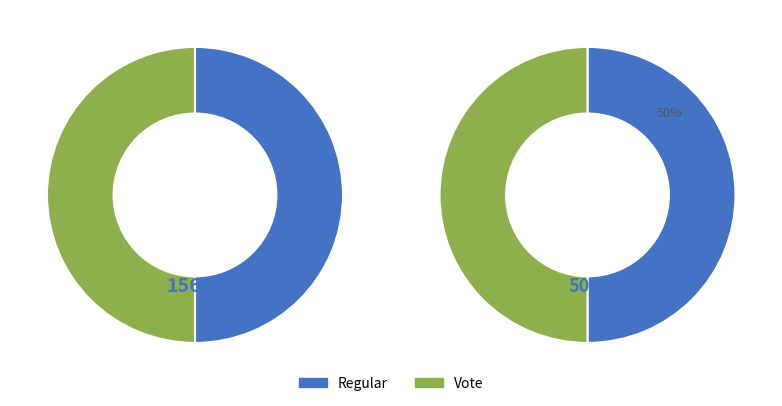

Count the number of slices in the pie.

2